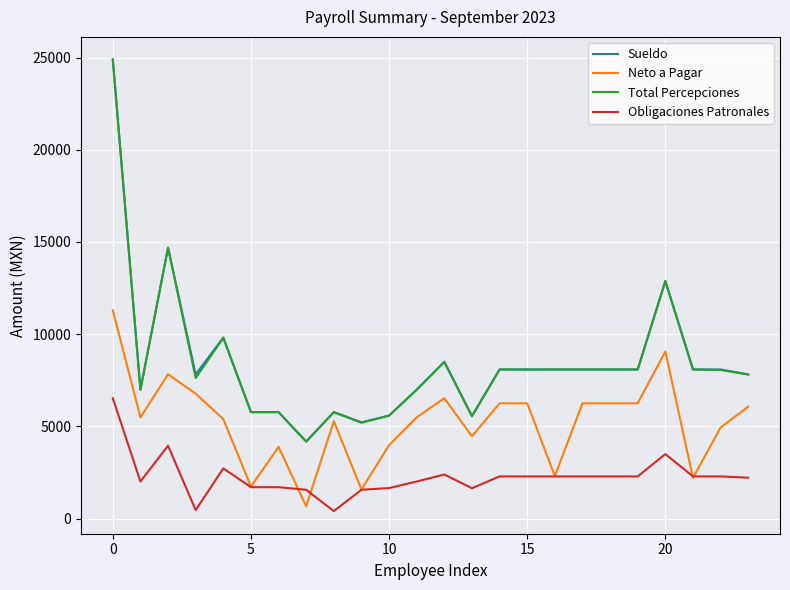

True or false: Sueldo and Obligaciones Patronales intersect in this chart.

False